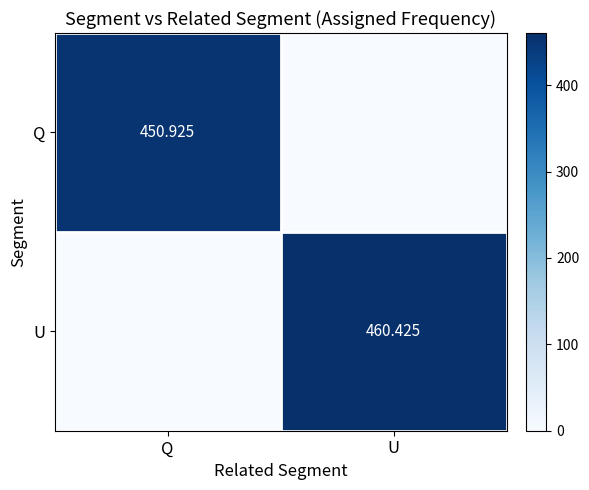

Which category has the lowest value in the Q series?

U